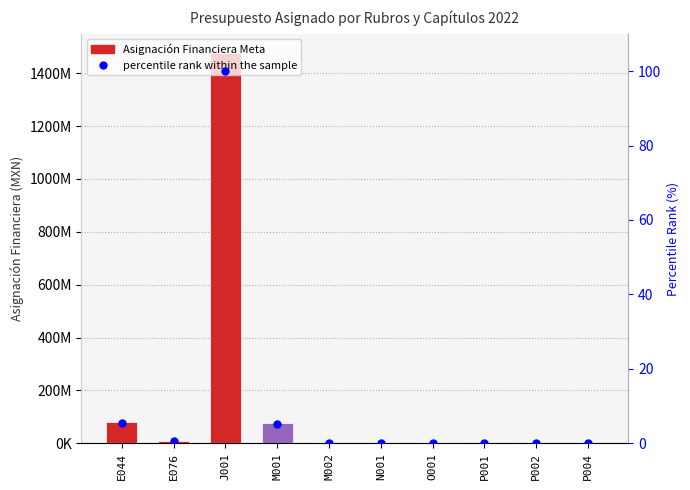

Which series reaches the maximum Y coordinate?

Asignación Financiera Meta